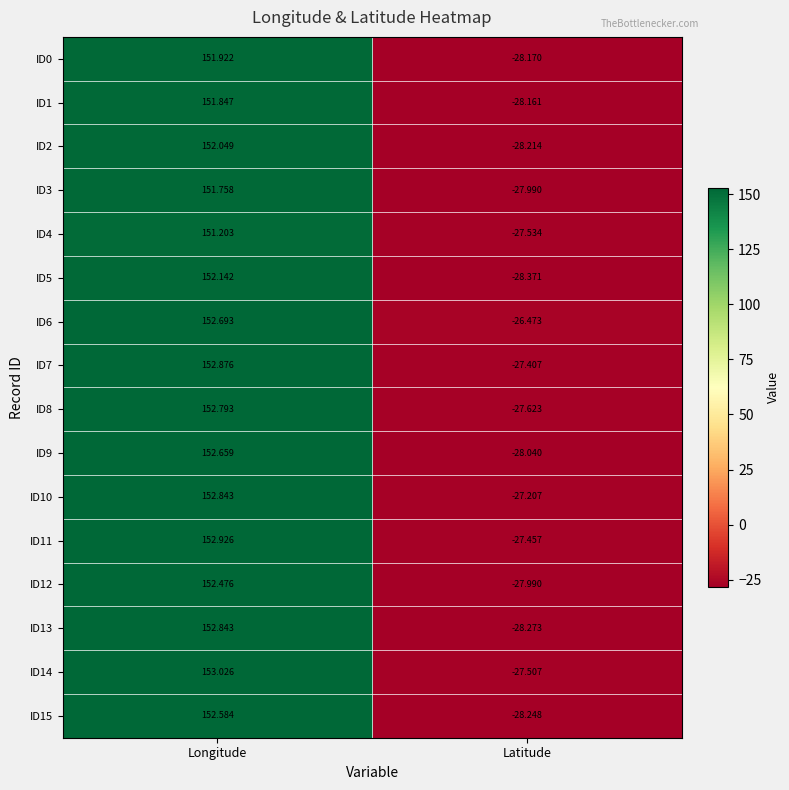

Which category has the lowest value in the ID9 series?

Latitude